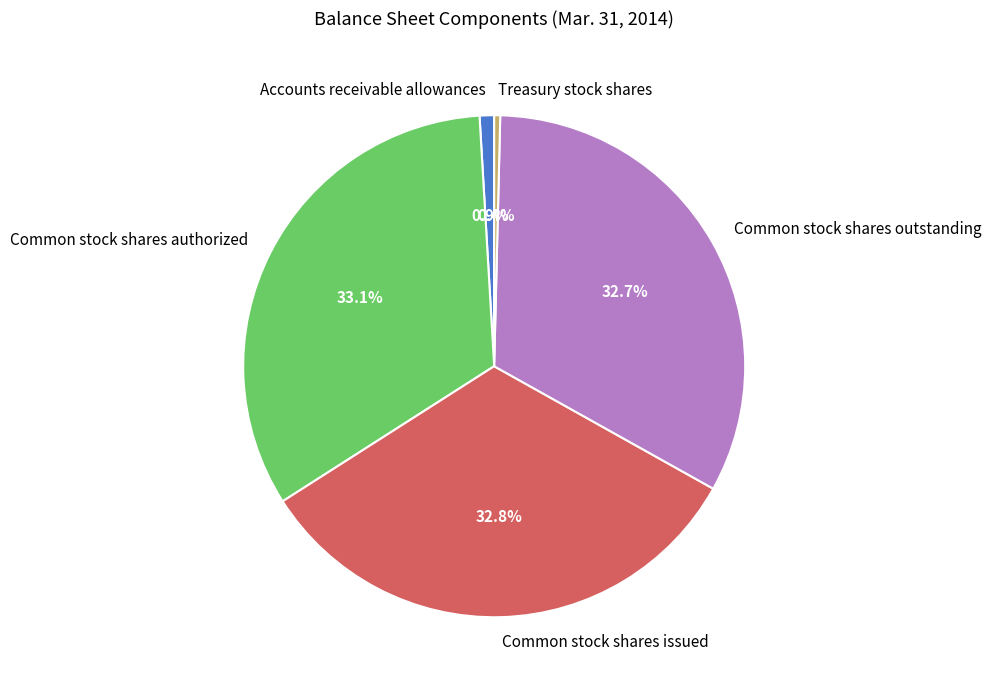

Combined, what portion of the pie is Accounts receivable allowances and Common stock shares authorized?

34.0%